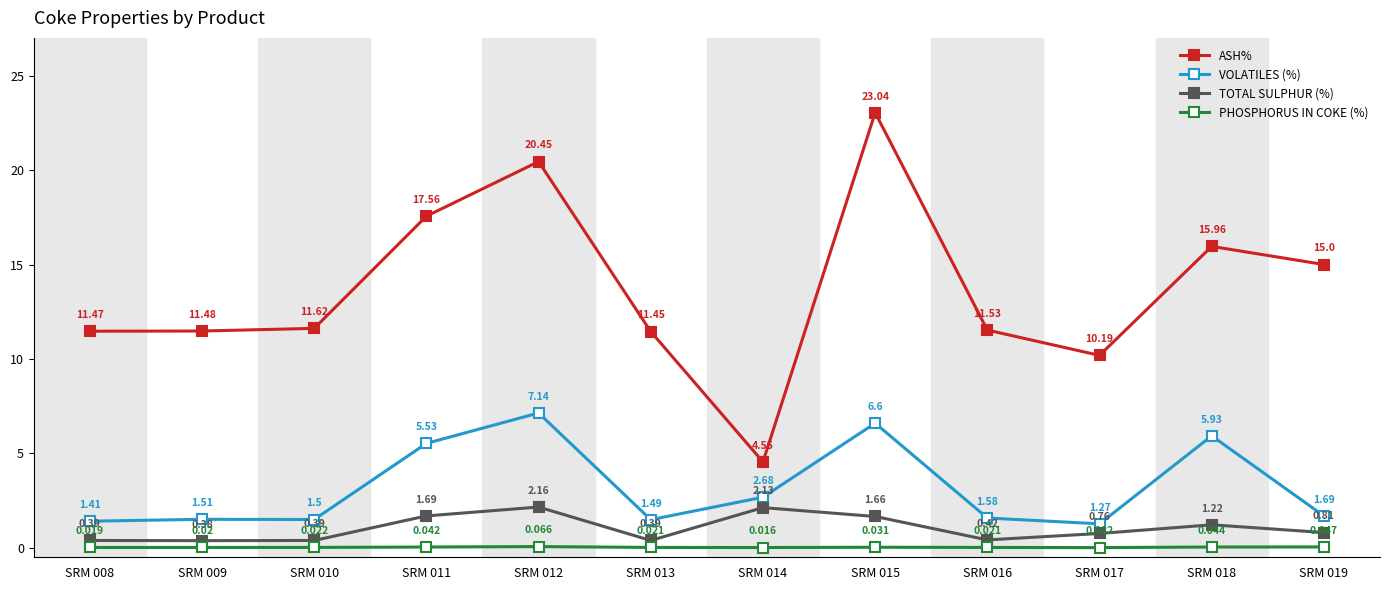

What is the difference between the maximum and second lowest values in the TOTAL SULPHUR (%) series?

1.8